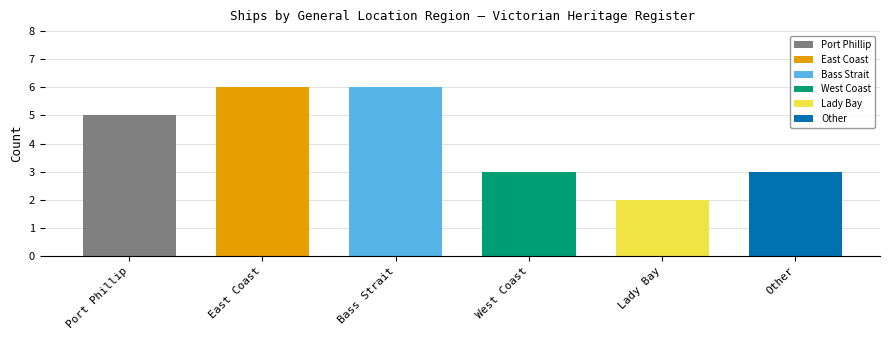

The chart shows a value of 3 at Other. True or false?

True